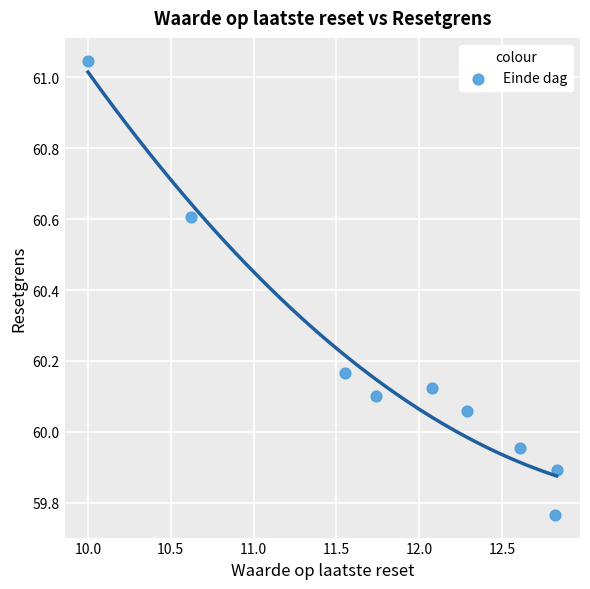

What is the range of Y values (max minus min)?

1.3